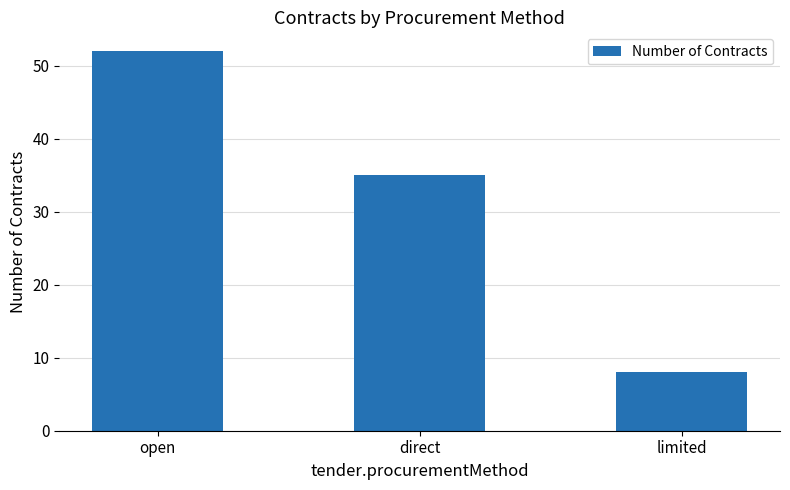

List the labels in order of value, largest first.

open, direct, limited